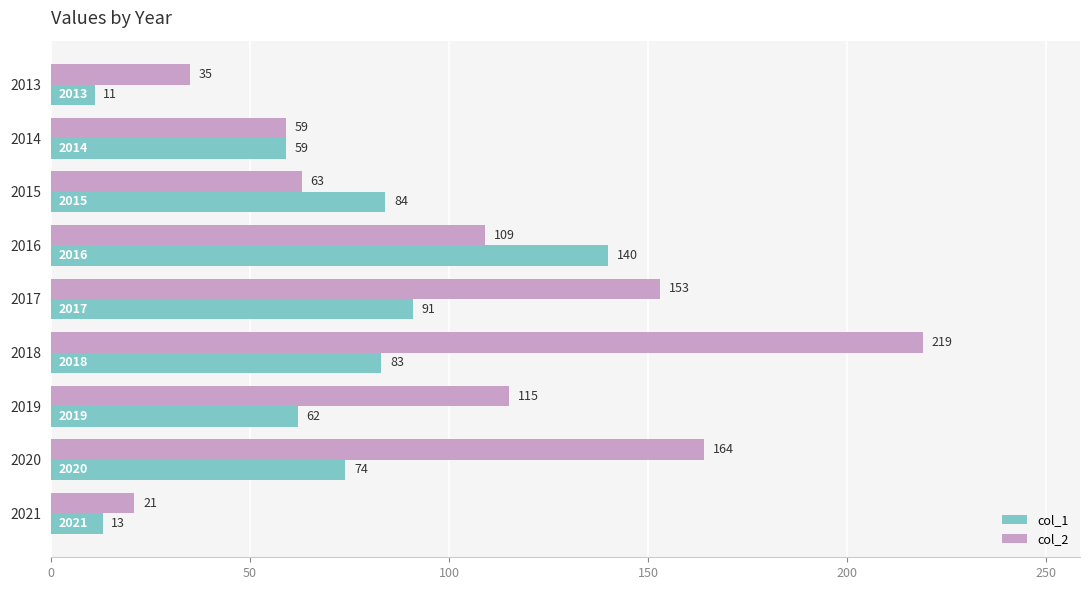

Which series changed the most between 2018 and 2020?

col_2